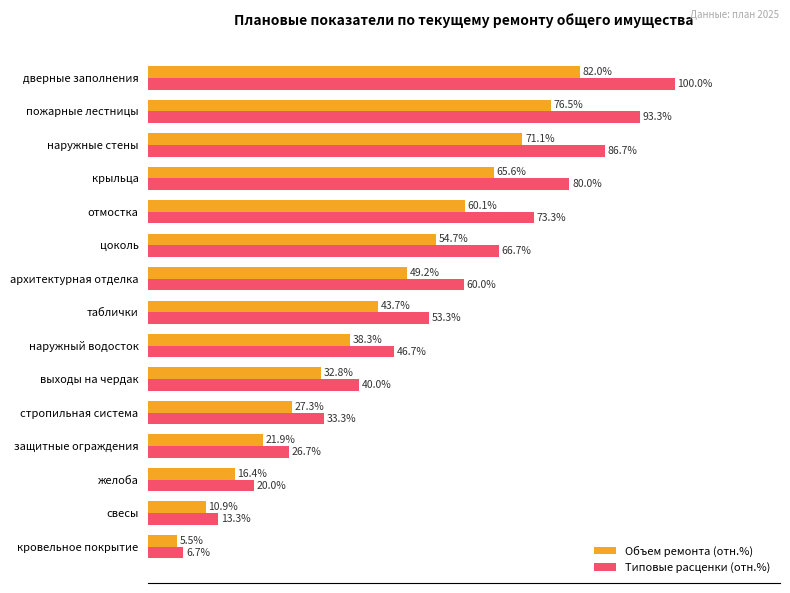

Which series has the largest total across all categories?

Типовые расценки (отн.%)